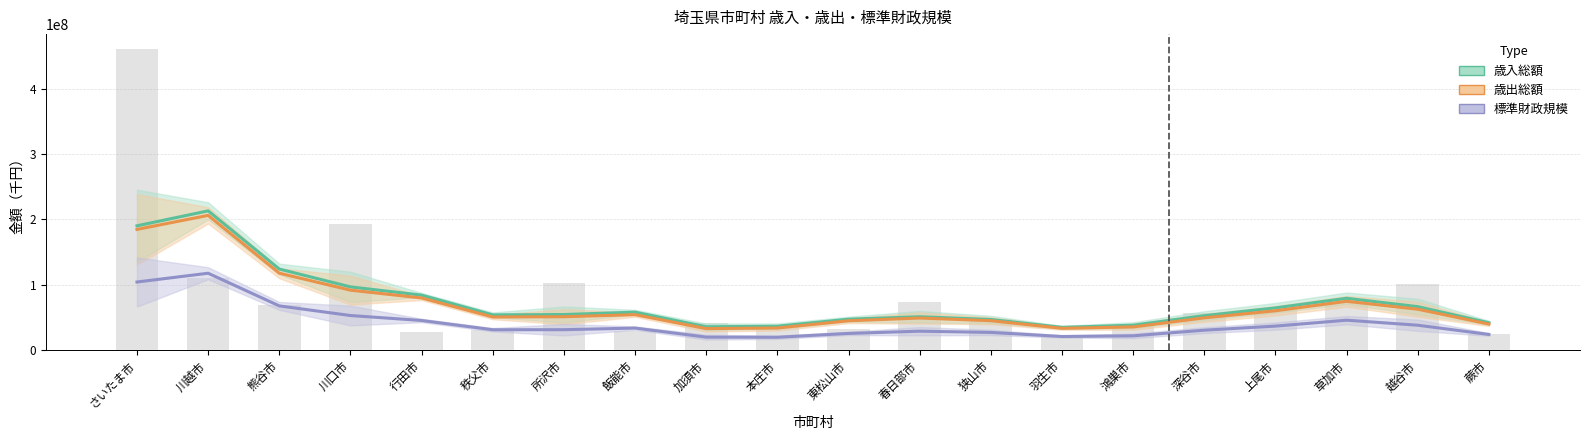

What is the value of the 歳出総額 bar at the 17th from the left?

59980455.3